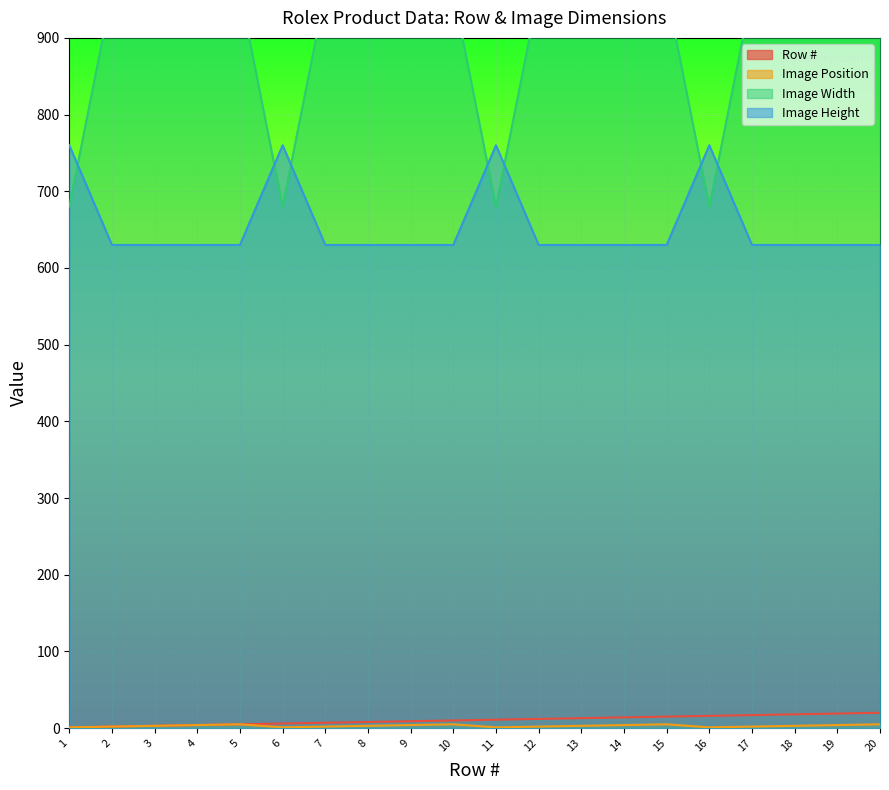

What is the minimum value for Image Width?

680